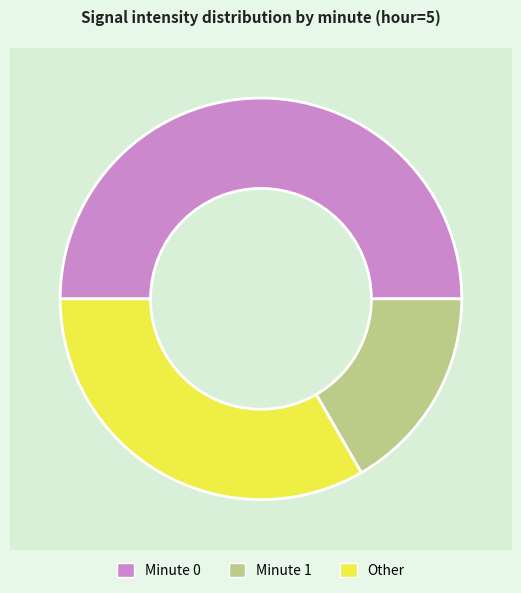

Between Minute 0 and Minute 1, which is larger?

Minute 0